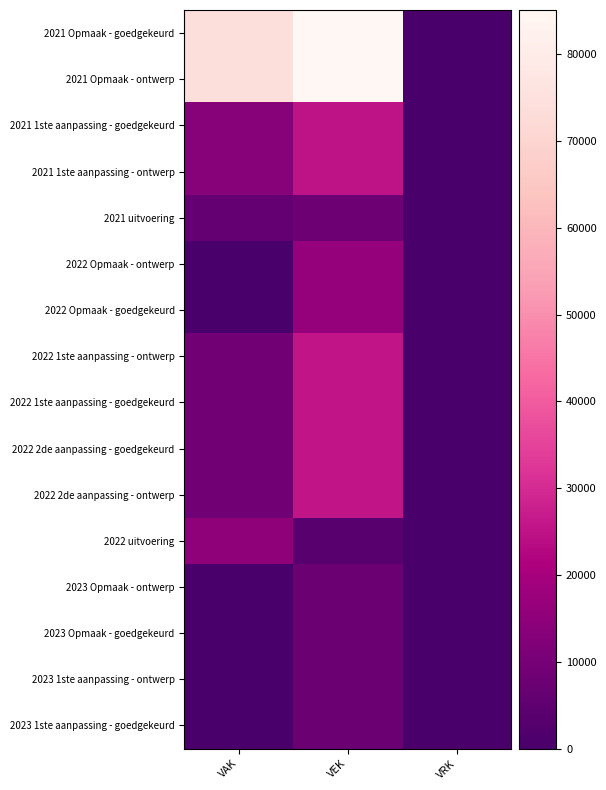

At which category does the chart reach its minimum across all series?

VRK